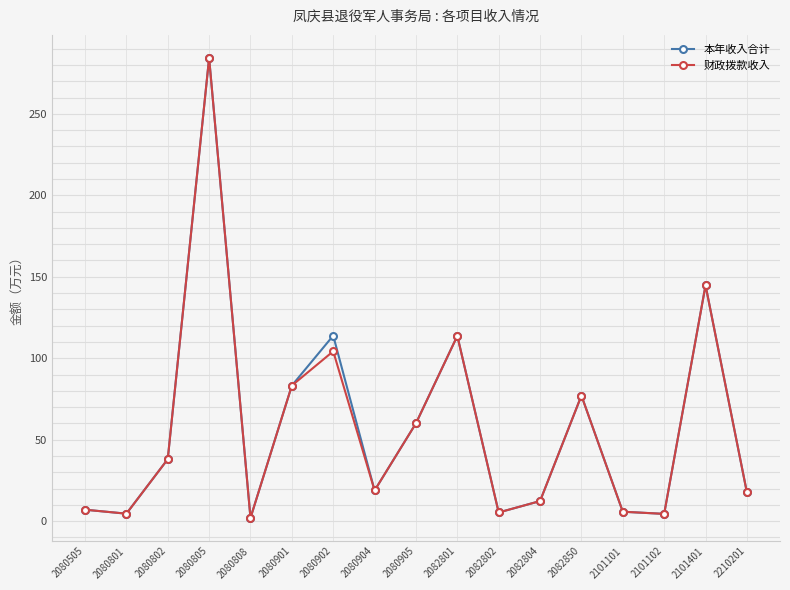

Between 2080902 and 2082802, which series saw the biggest shift?

本年收入合计